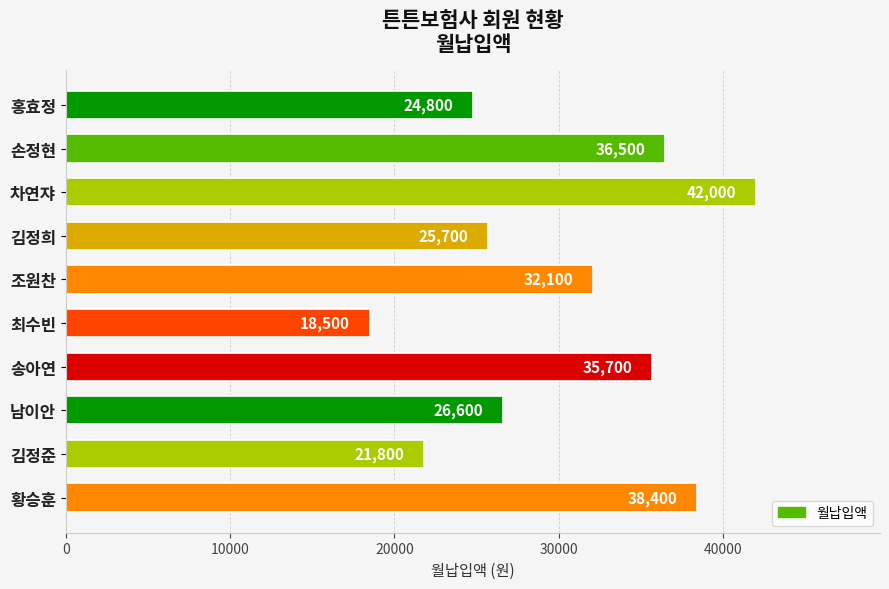

List the labels in order of value, smallest first.

최수빈, 김정준, 홍효정, 김정희, 남이안, 조원찬, 송아연, 손정현, 황승훈, 차연쟈